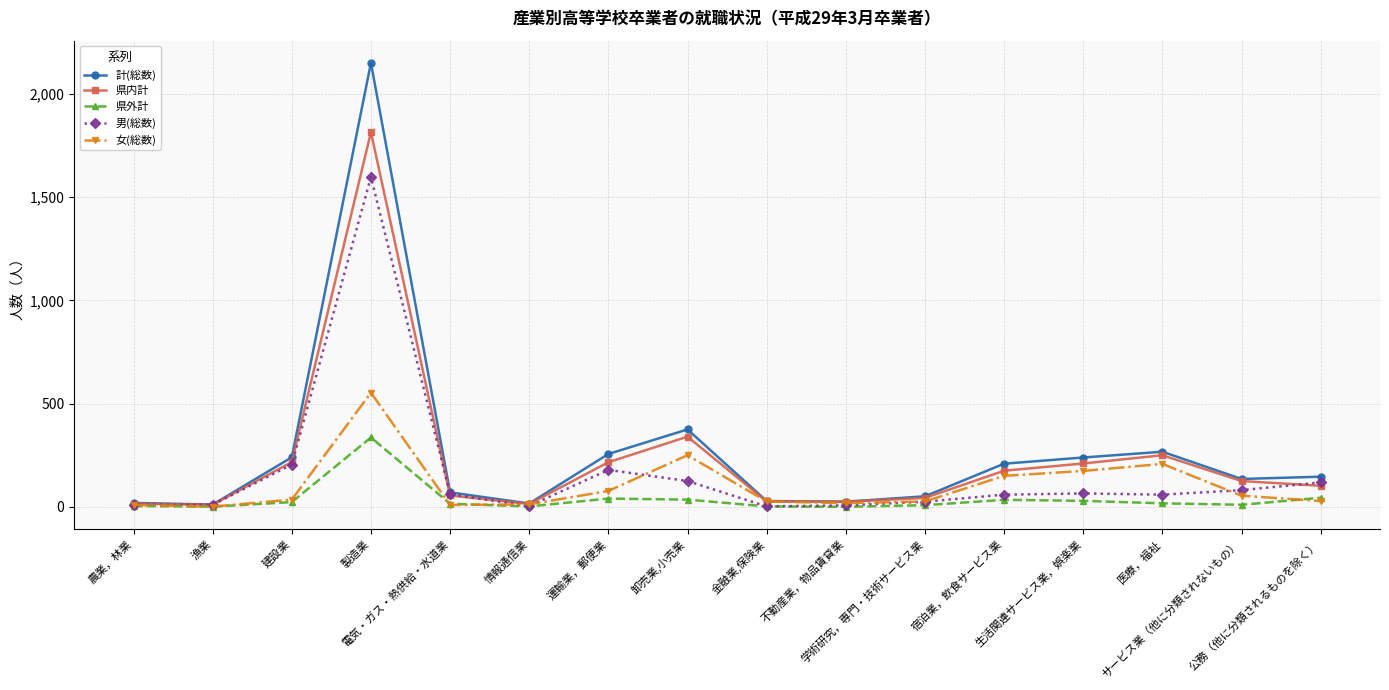

Which series changed the most between 電気・ガス・熱供給・水道業 and 不動産業，物品賃貸業?

男(総数)